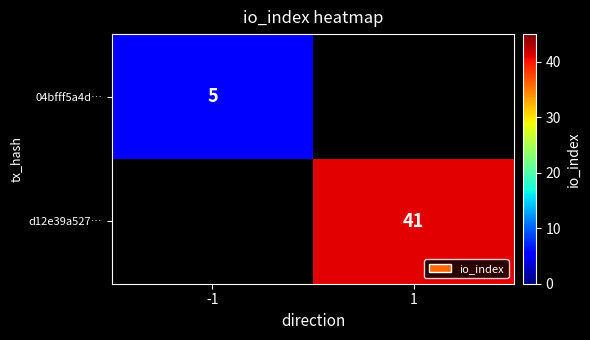

At which category does the chart reach its peak across all series?

1